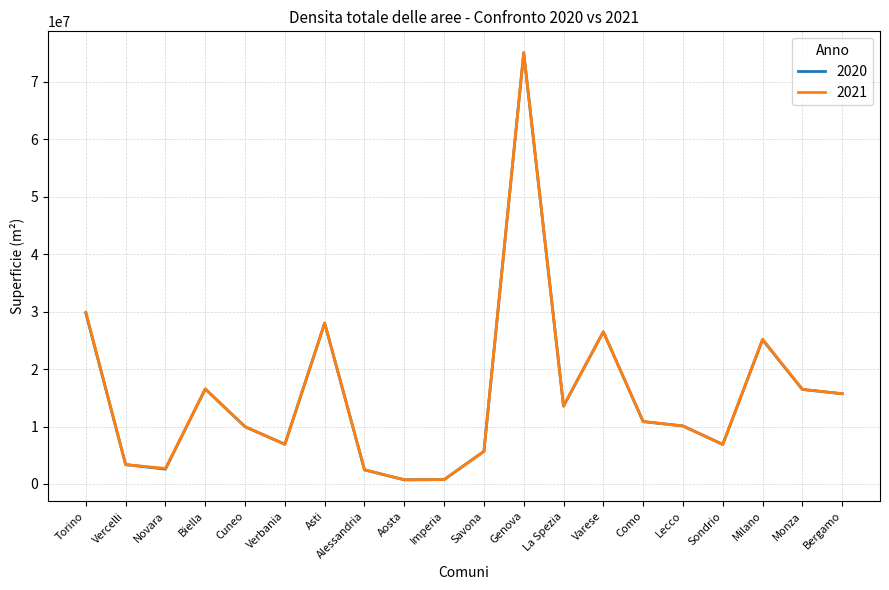

What is the maximum value shown in the chart?

75079458